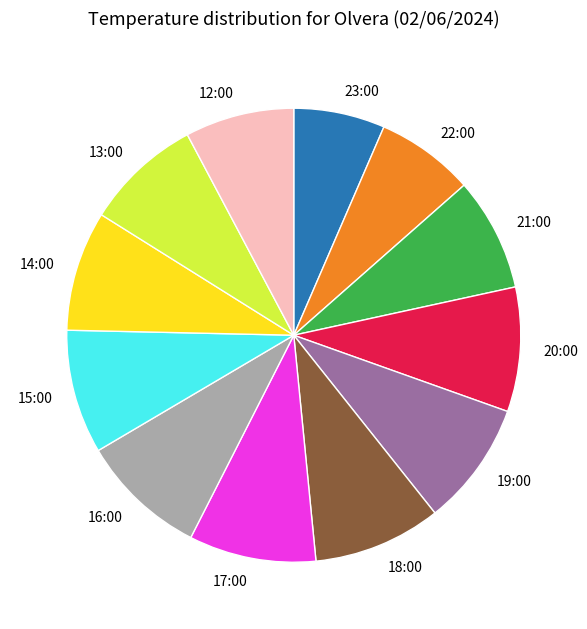

What is the ratio of the value at 22:00 to the value at 13:00?

0.8